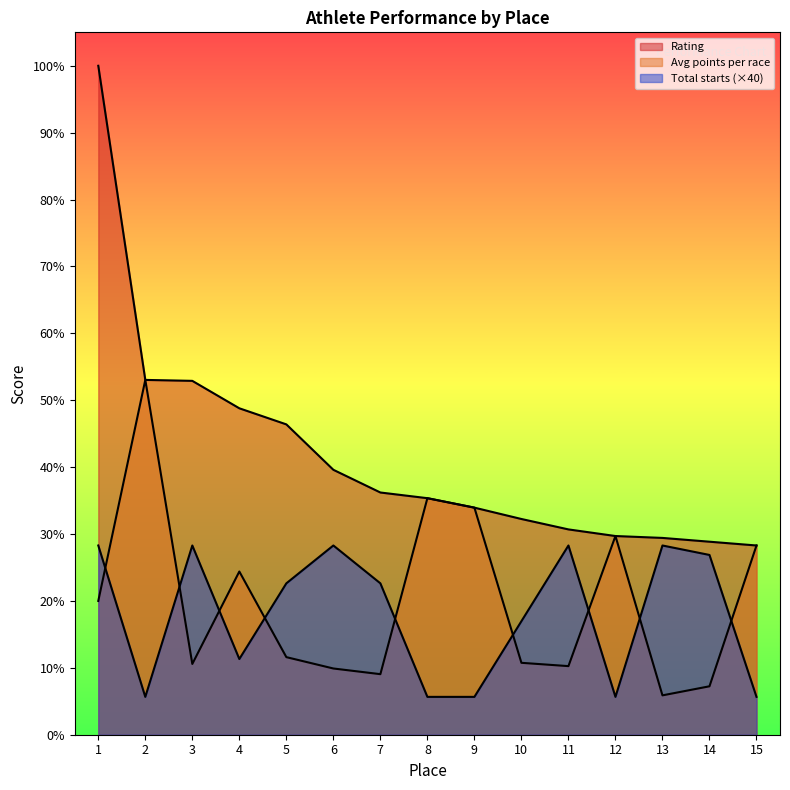

At which category is the sum across all series the highest?

1